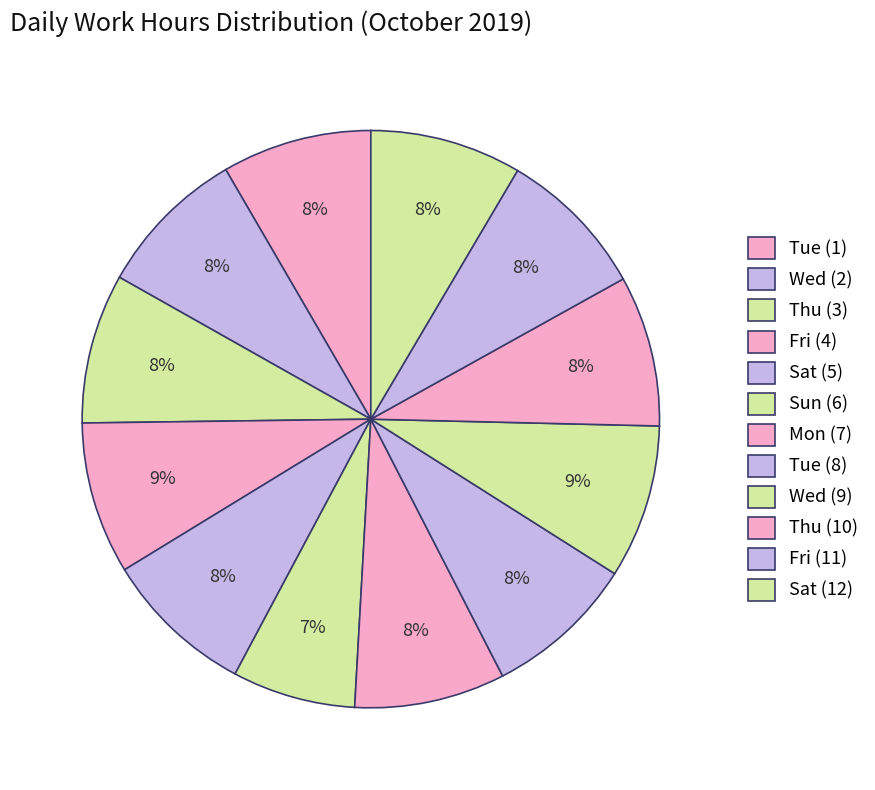

Do Wed (2) and Sun (6) together represent more than half of the pie?

No